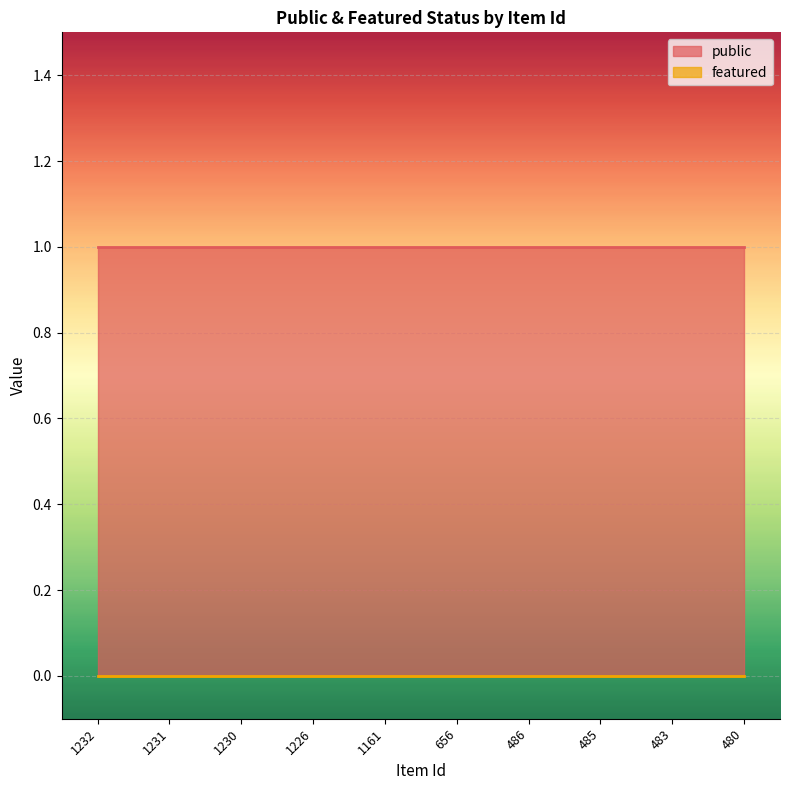

What is the average value of the public series?

1